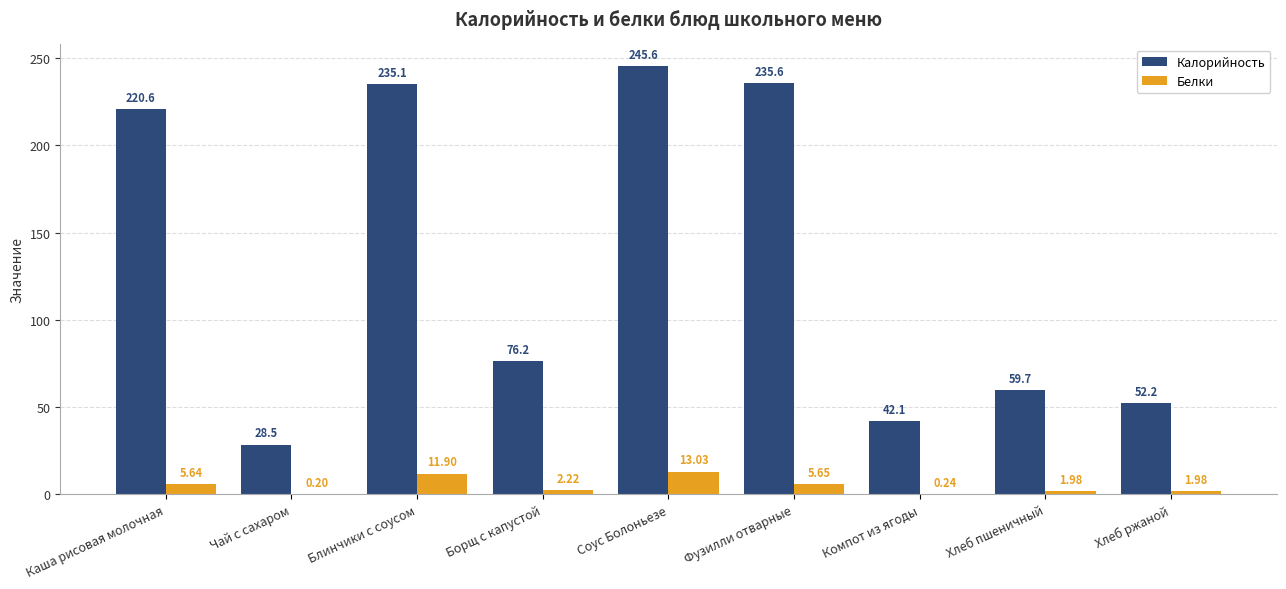

What is the sum of the Белки values at Хлеб ржаной and Каша рисовая молочная?

7.6